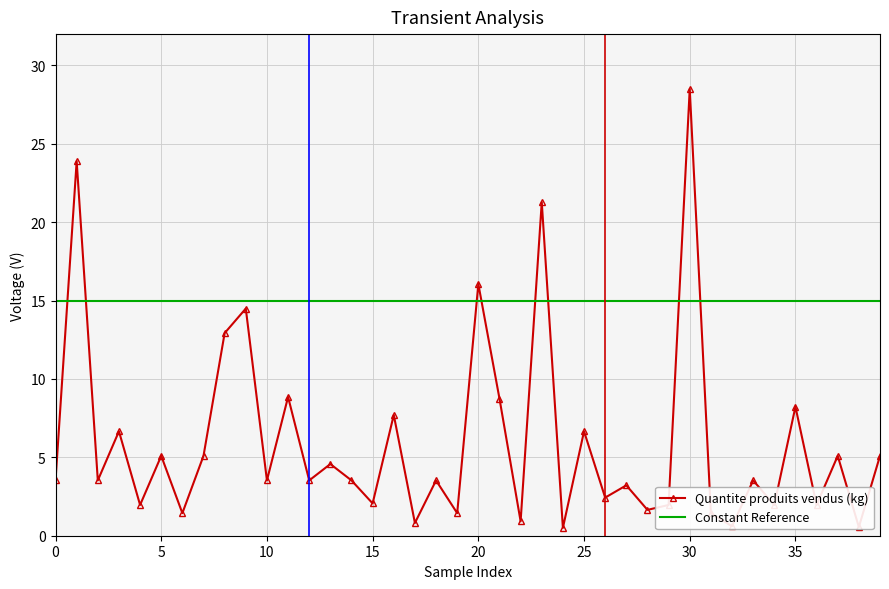

True or false: Constant Reference and Quantite produits vendus (kg) intersect in this chart.

True